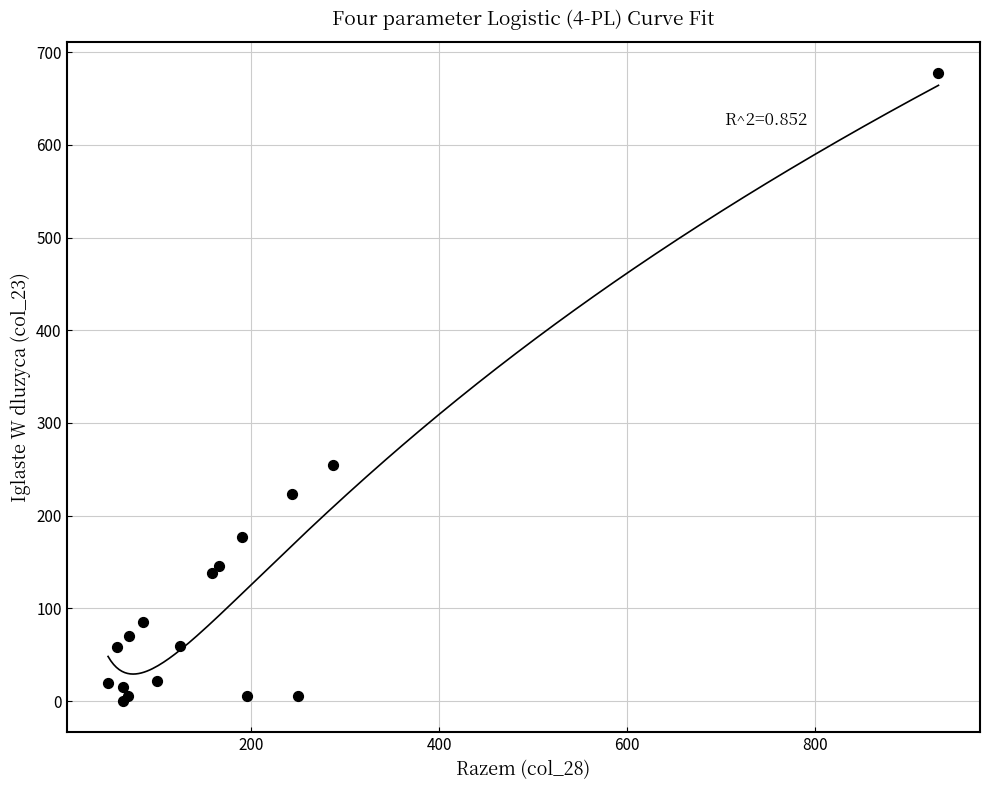

What Y value in the scatter plot is closest to 338?

255